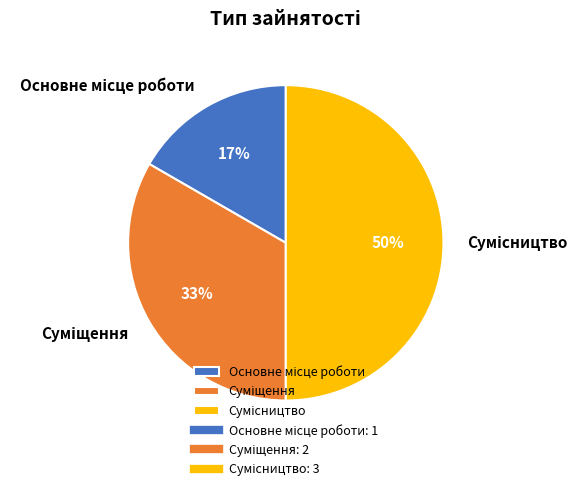

How many slices are in this pie chart?

3